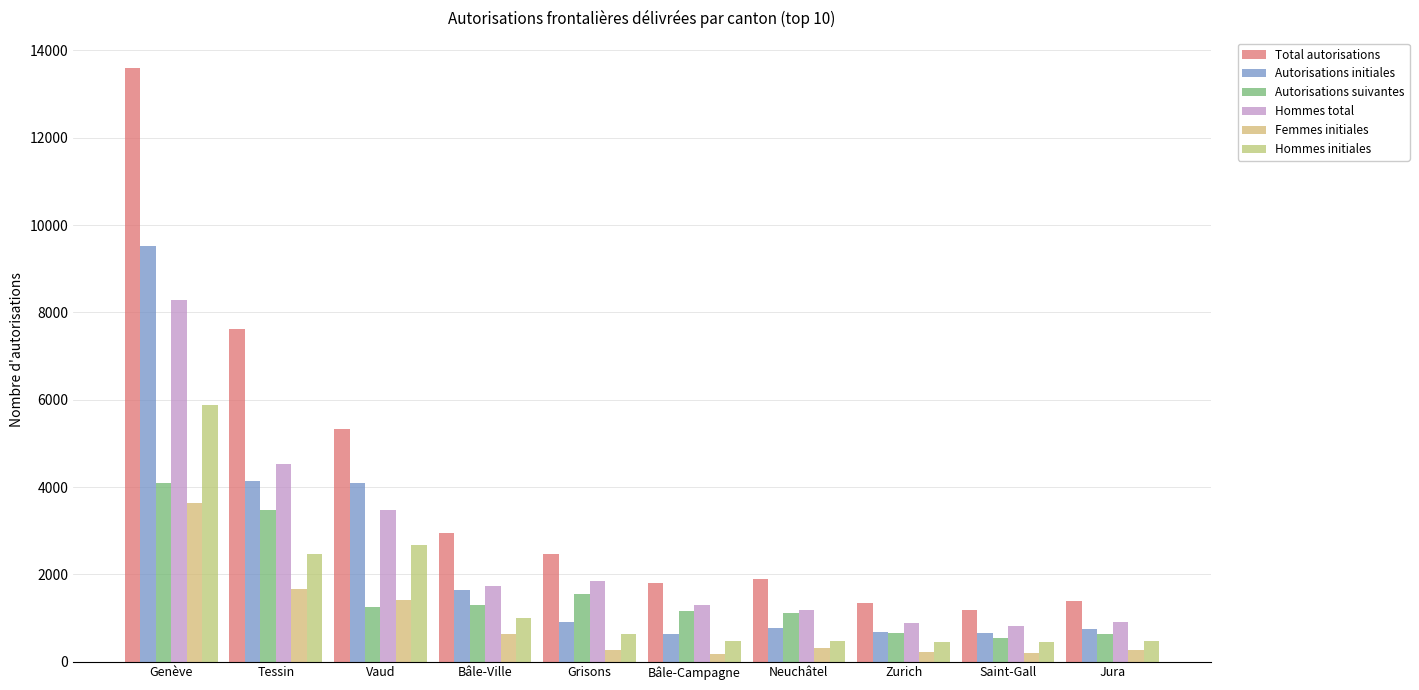

The Femmes initiales series shows 228 at Zurich. True or false?

True